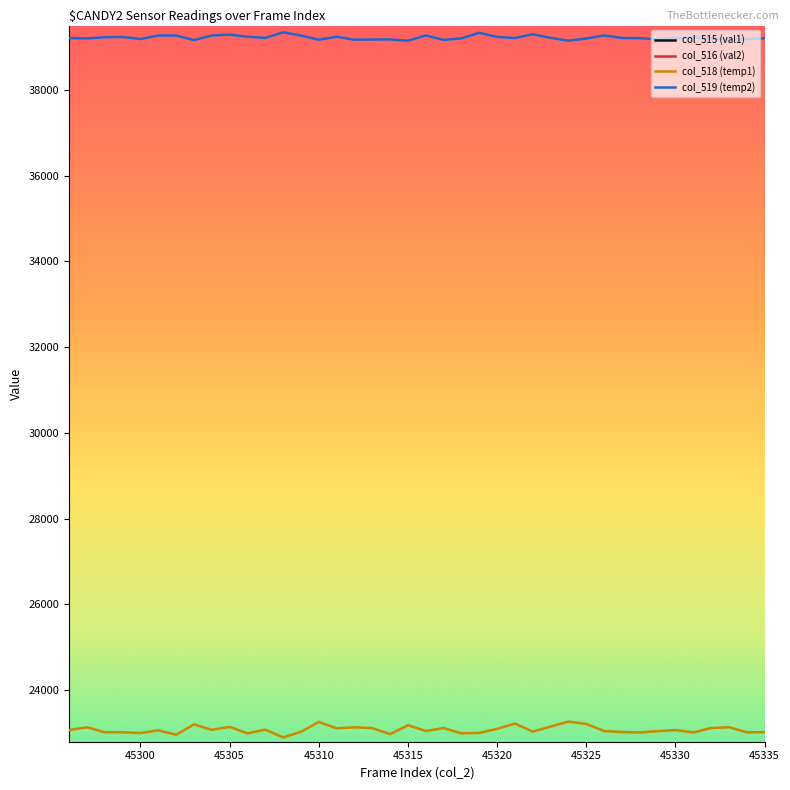

True or false: col_519 (temp2) and col_518 (temp1) cross at least once.

False